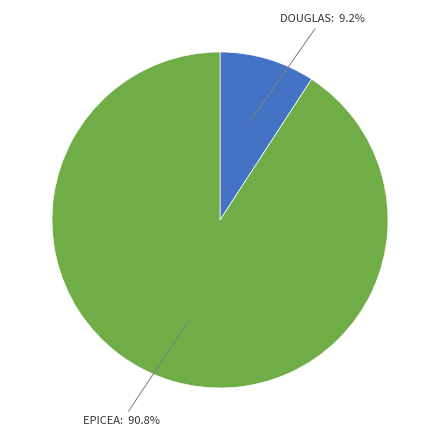

How many segments does this pie chart have?

2